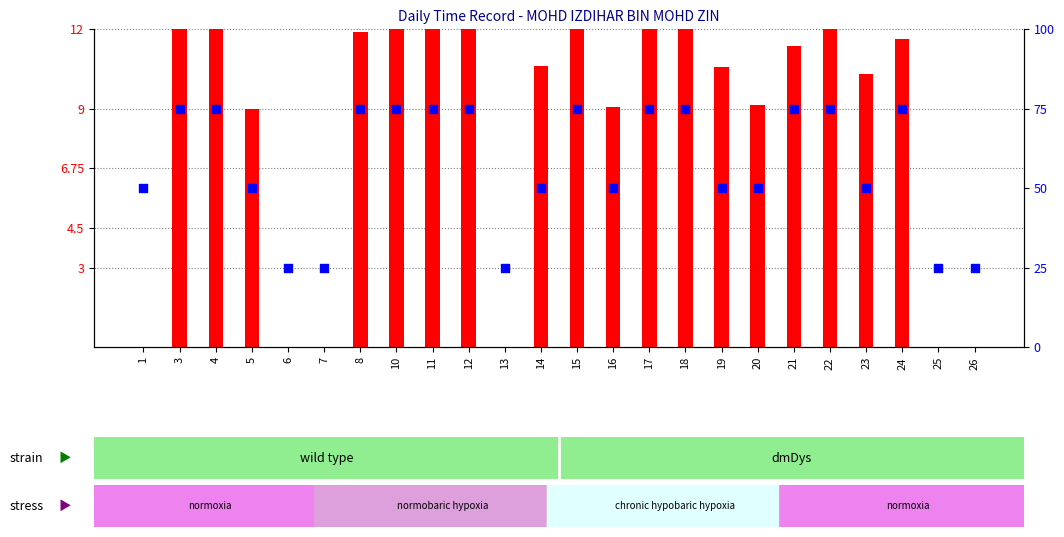

What are all the series names shown in the legend?

count, percentile rank within the sample